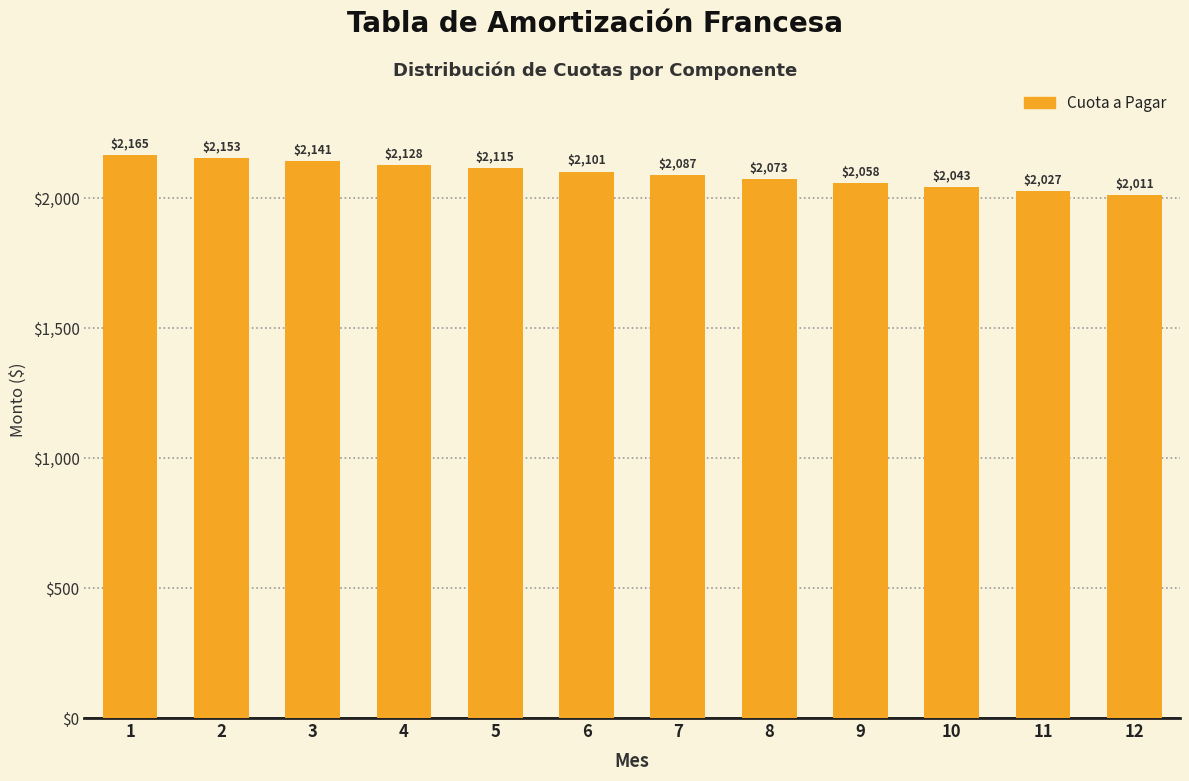

At which label does the data first exceed 2101?

1